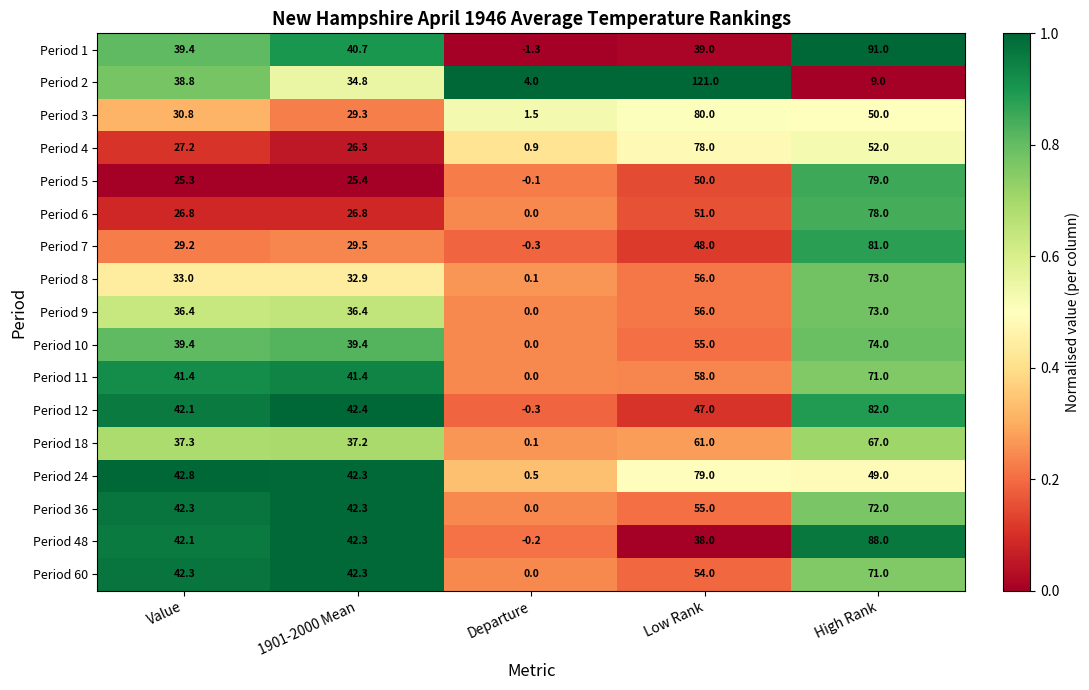

At how many categories does at least one series exceed 29?

4